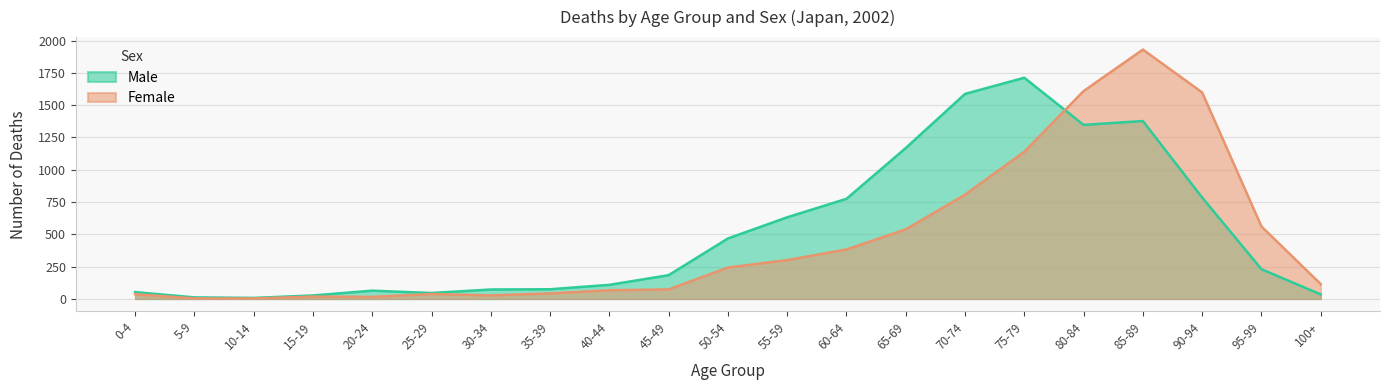

Rank the categories by Female value from lowest to highest.

5-9, 10-14, 20-24, 15-19, 30-34, 0-4, 25-29, 35-39, 40-44, 45-49, 100+, 50-54, 55-59, 60-64, 65-69, 95-99, 70-74, 75-79, 90-94, 80-84, 85-89